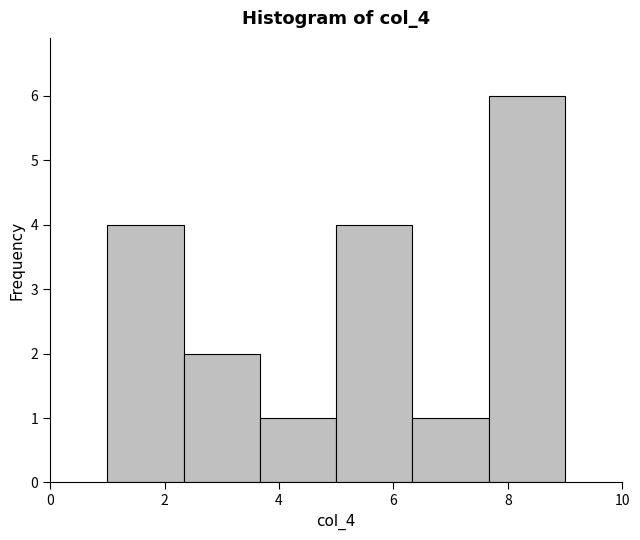

How tall is the bar that spans 1.0 to 2.4 on the x-axis? Neither the bar edges nor the heights are printed on the chart, so give them approximately, as read against the axes.

4